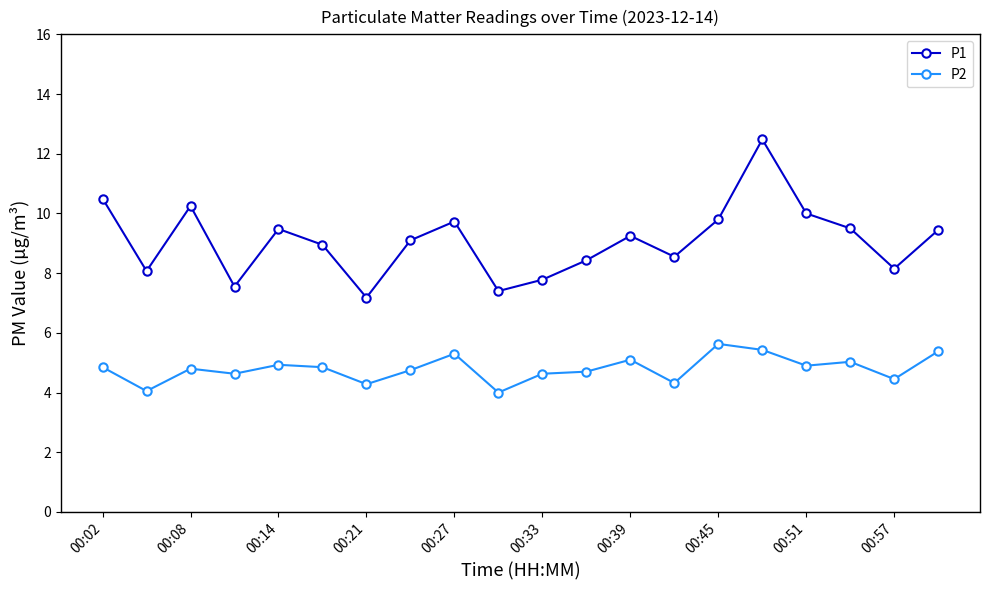

What is the greatest value displayed?

12.5